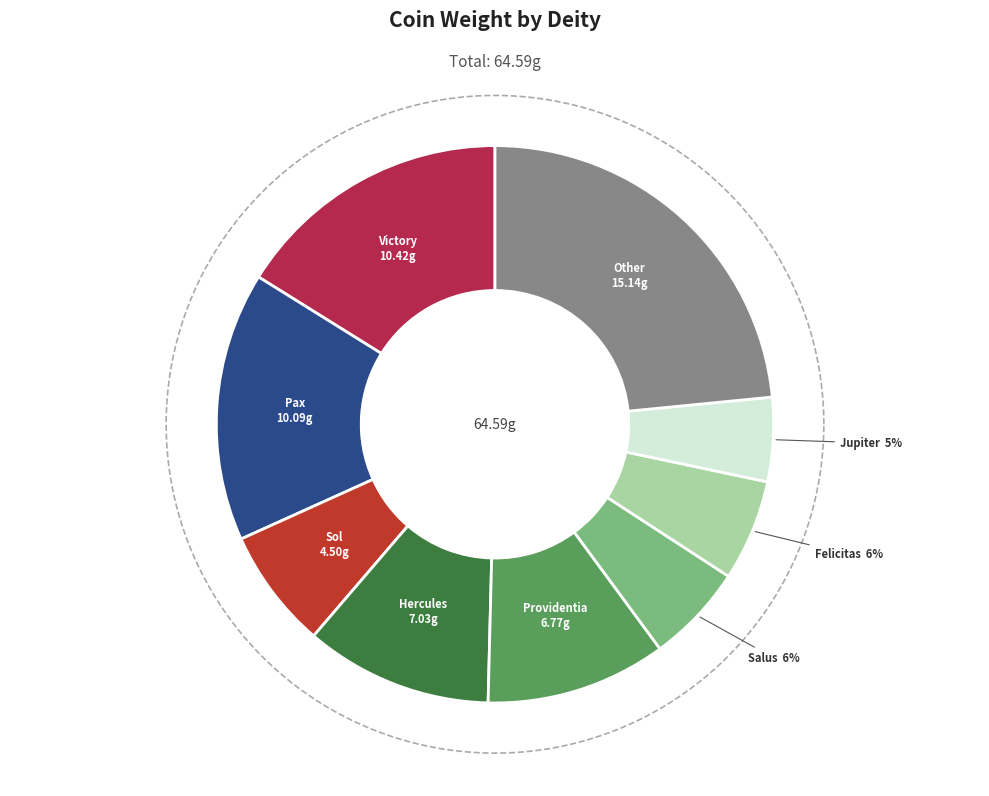

To the nearest percent, what is the average slice percentage?

11%